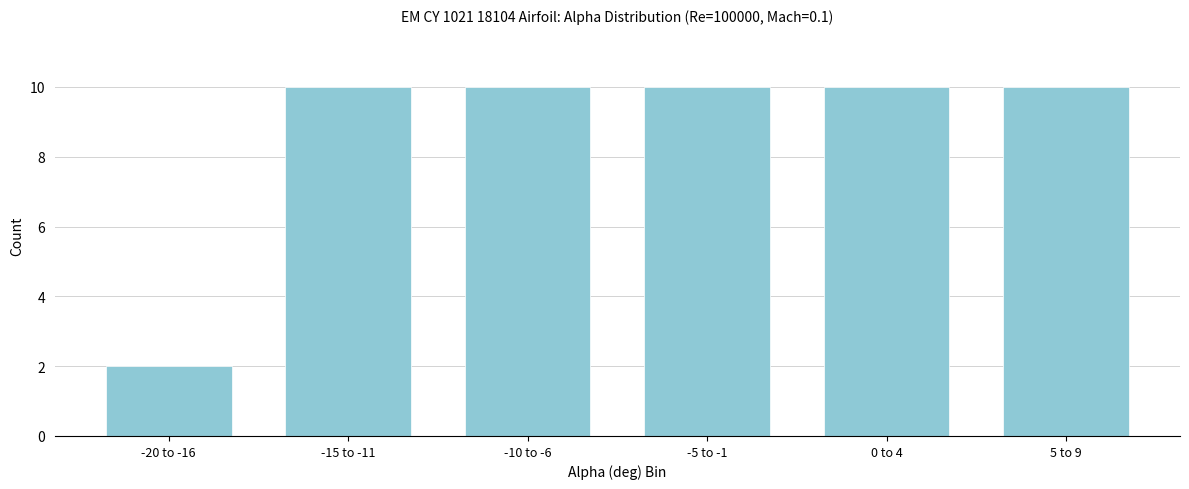

Reading left to right, what are all the values shown in this chart?

-20 to -16=2	-15 to -11=10	-10 to -6=10	-5 to -1=10	0 to 4=10	5 to 9=10